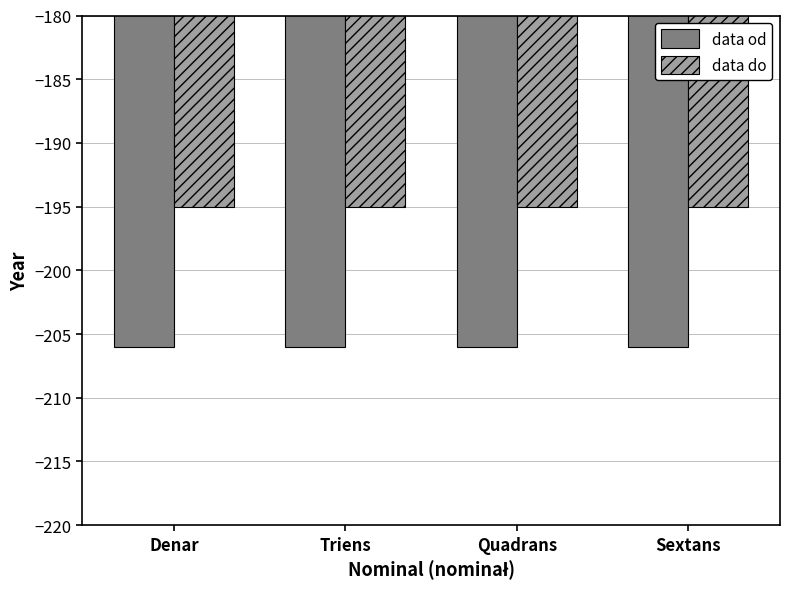

What is the difference between the highest and lowest values at Quadrans?

11